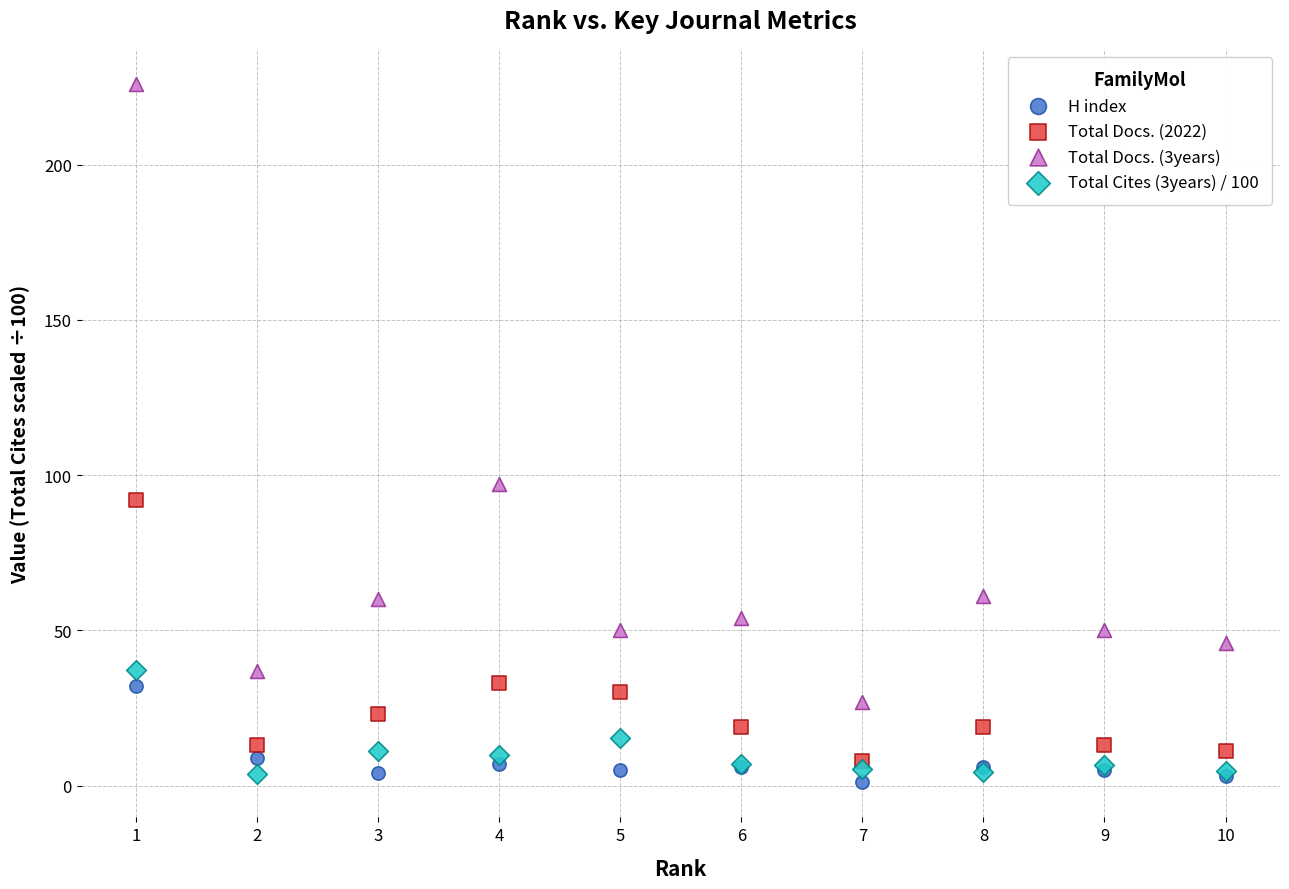

Which series has the largest Y range (max minus min)?

Total Docs. (3years)